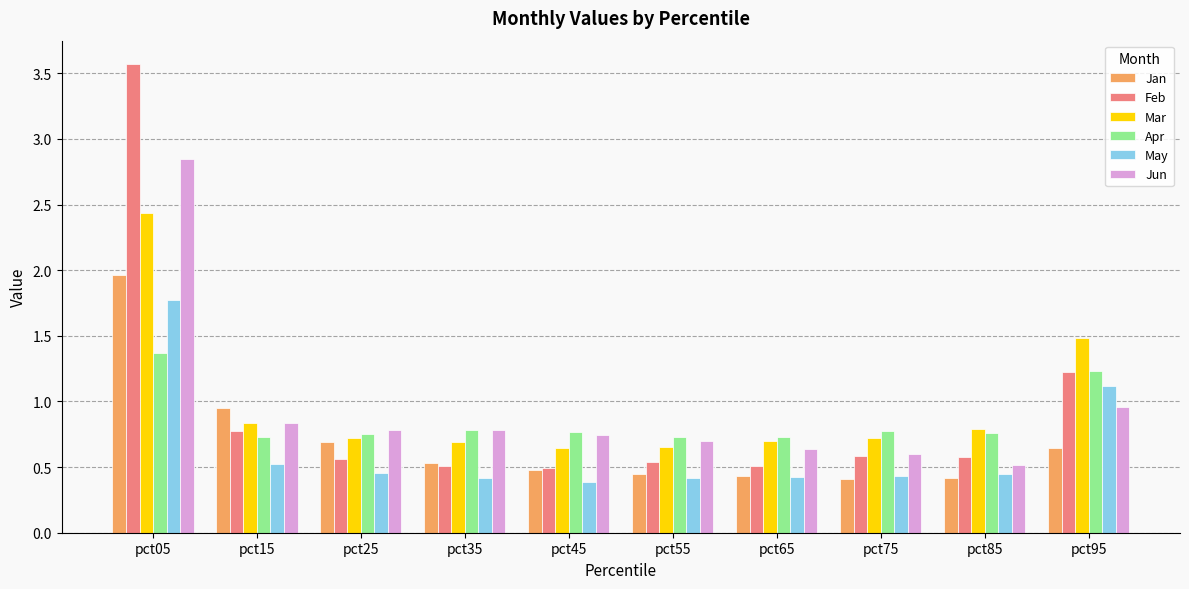

The Feb series shows 0.8 at pct25. True or false?

False